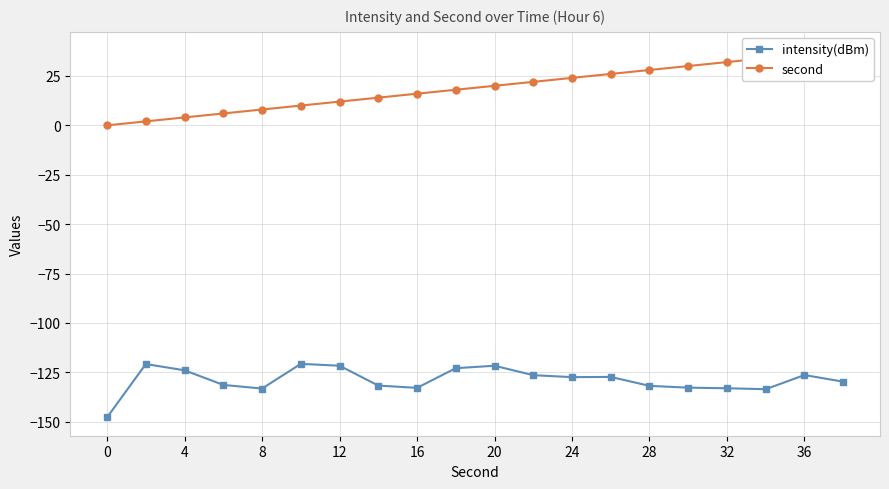

Reading right to left, what are all the values shown in this chart?

intensity(dBm): -129.7	-126.3	-133.5	-133.0	-132.7	-131.8	-127.3	-127.4	-126.4	-121.6	-122.9	-132.8	-131.7	-121.6	-120.7	-133.2	-131.3	-123.9	-120.8	-147.7
second: 38.0	36.0	34.0	32.0	30.0	28.0	26.0	24.0	22.0	20.0	18.0	16.0	14.0	12.0	10.0	8.0	6.0	4.0	2.0	0.0